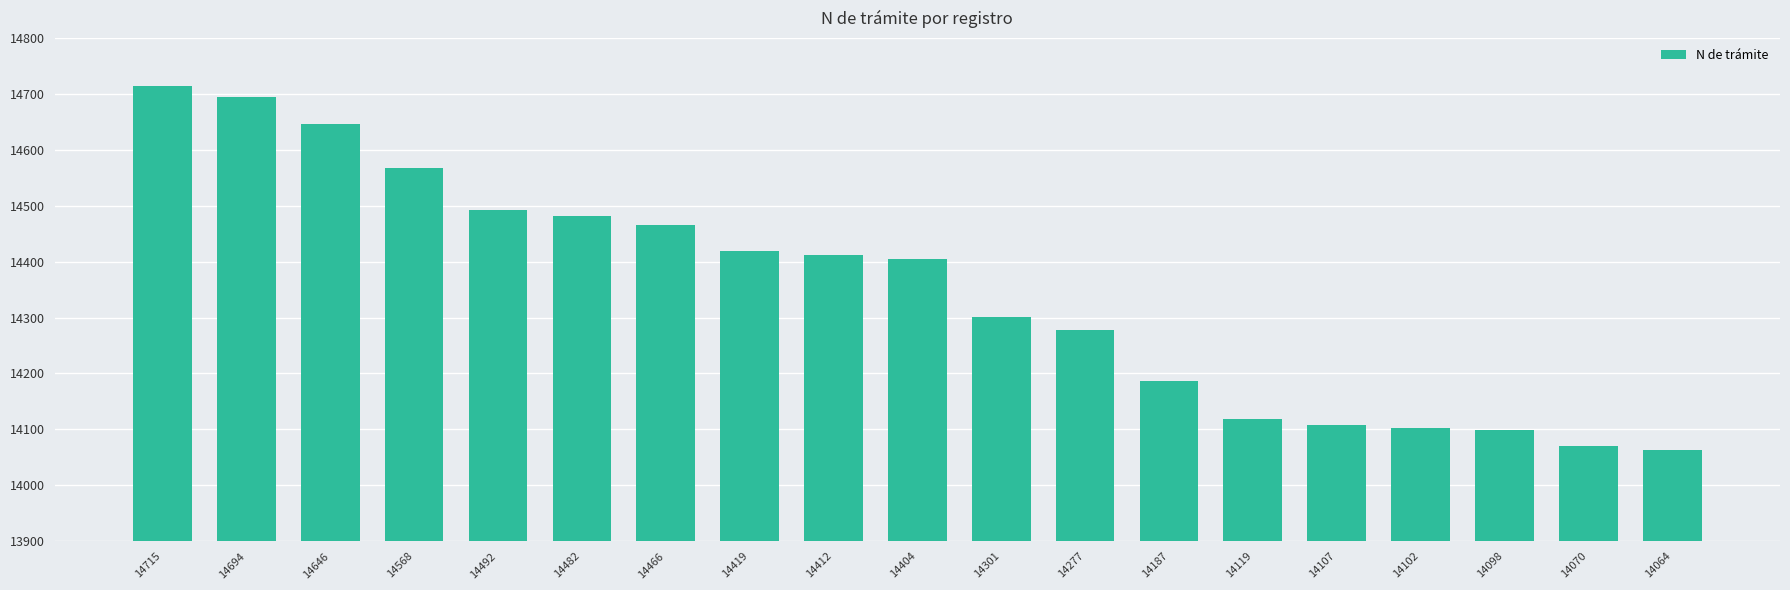

How many bars are there in total?

19